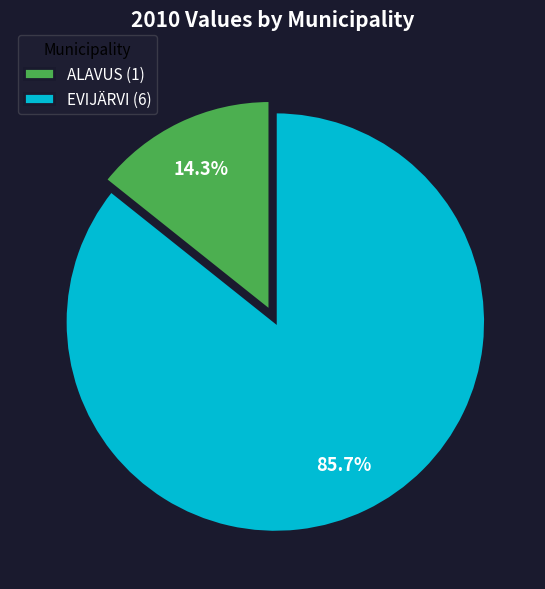

How many slices are in this pie chart?

2